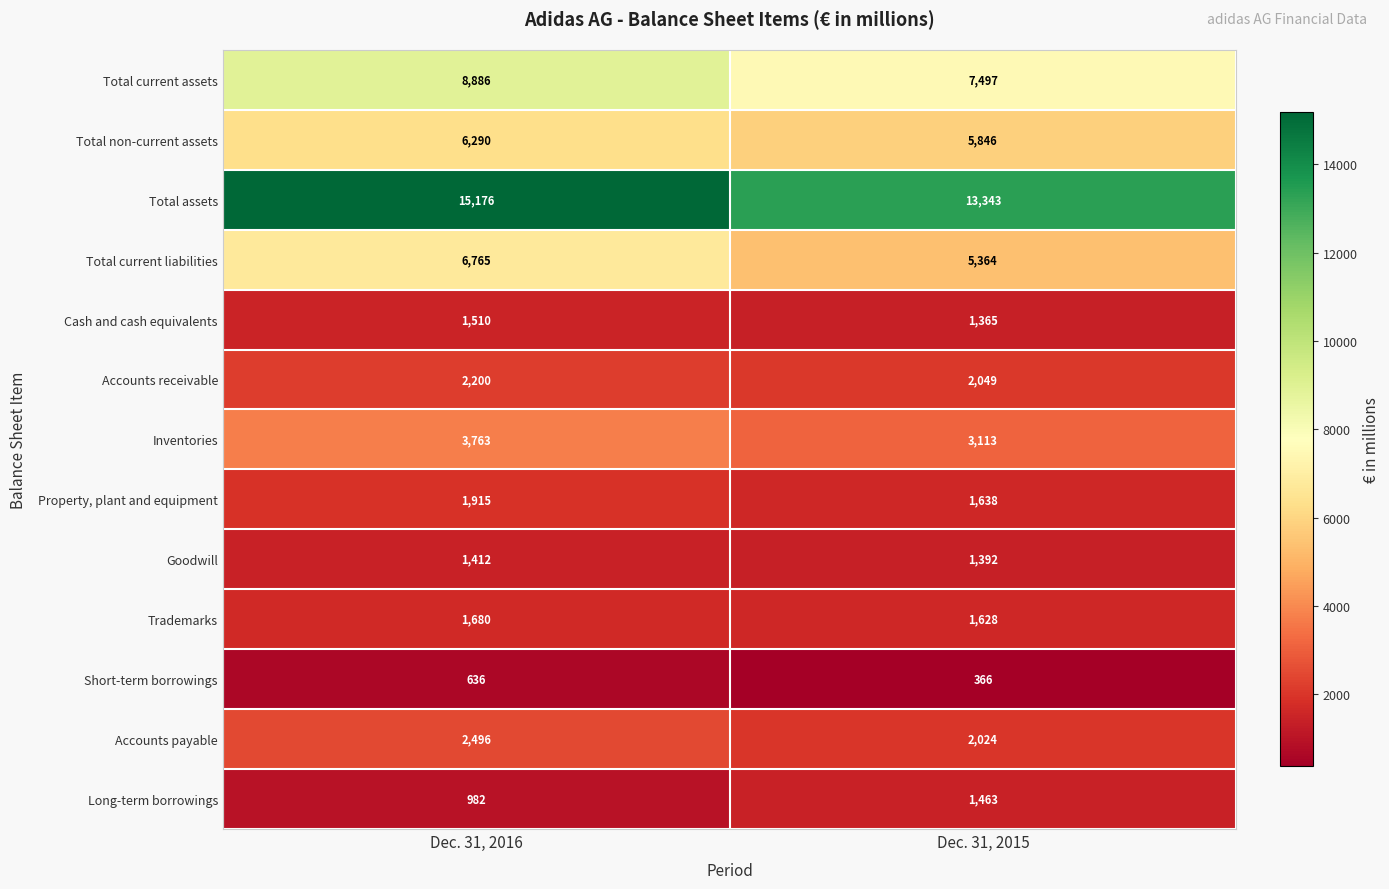

What value does the Trademarks series have at Dec. 31, 2016?

1680